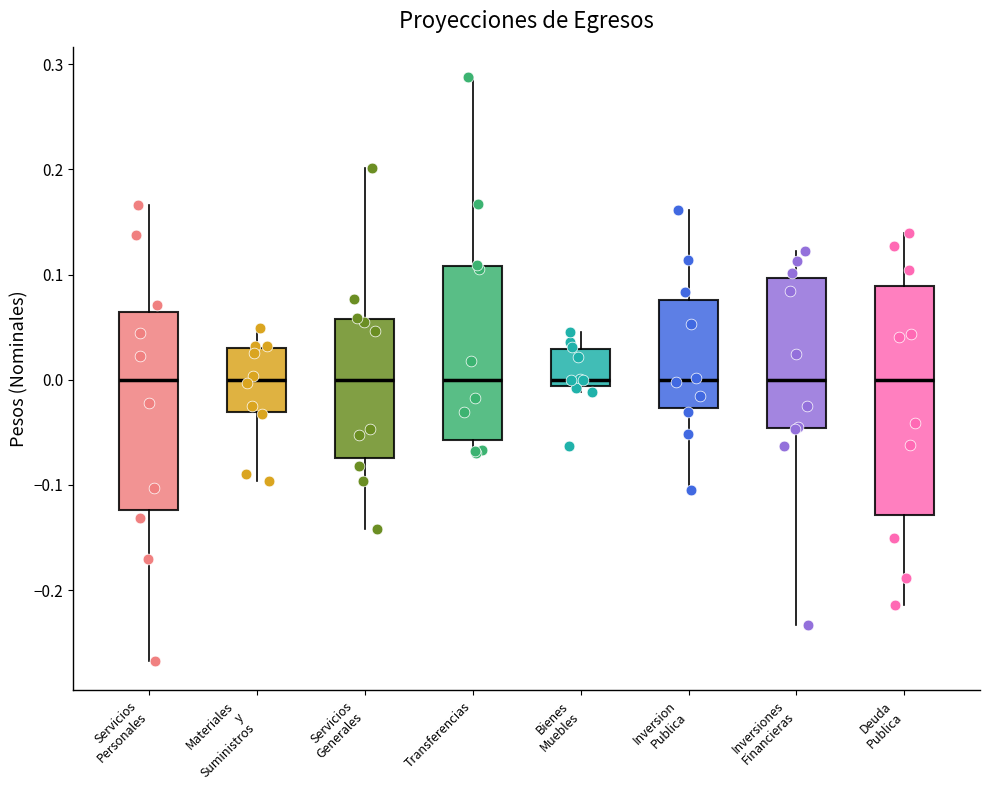

Where does the median line of the box for Inversion Publica sit on the y-axis? The values are not printed on the chart, so give them approximately, as read against the axis.

0.00